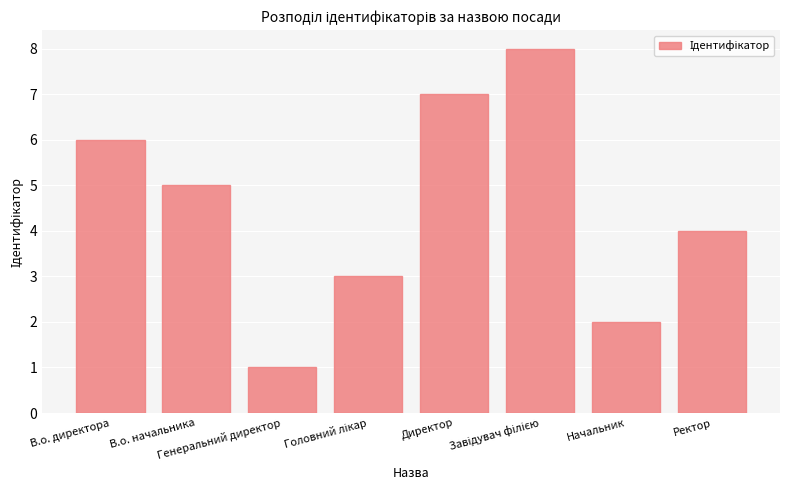

What is the greatest value displayed?

8